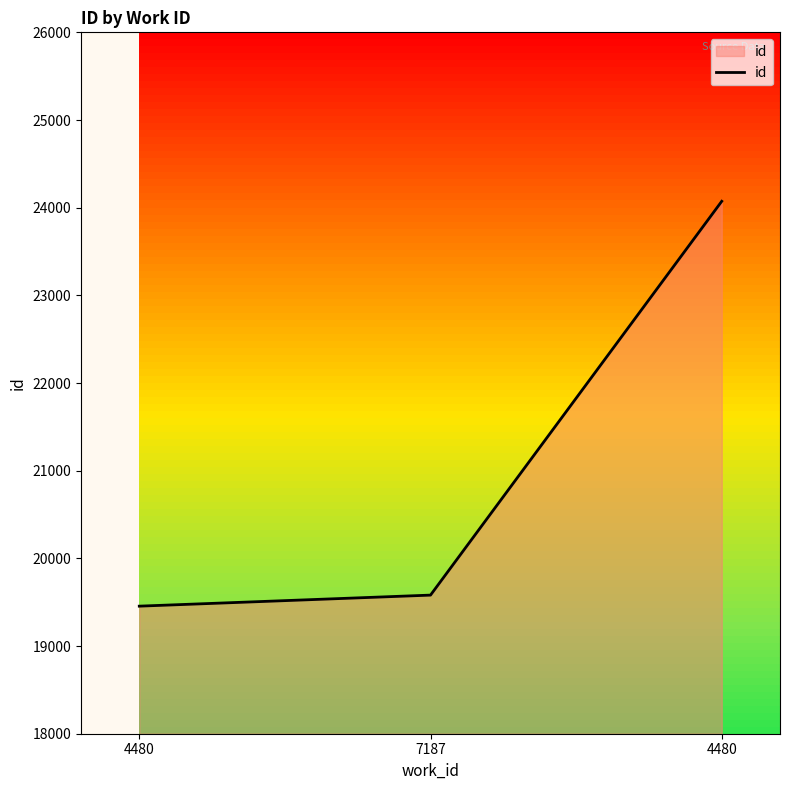

Is this an area chart (filled region under the line)?

Yes